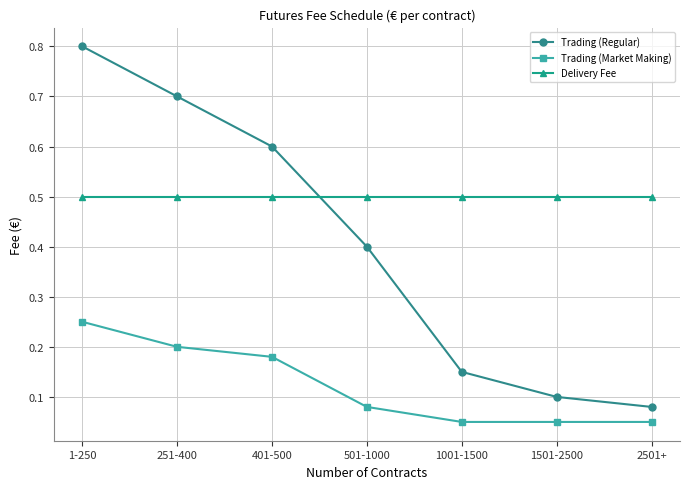

At how many categories does at least one series exceed 0?

7